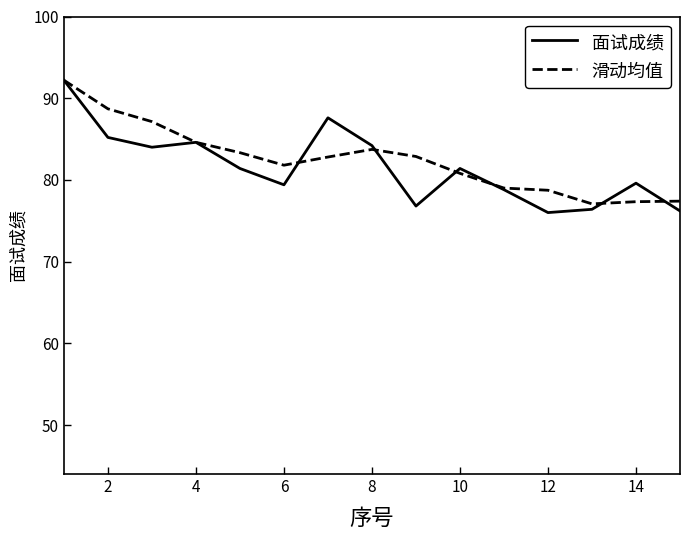

Which series has the largest range (max minus min)?

面试成绩